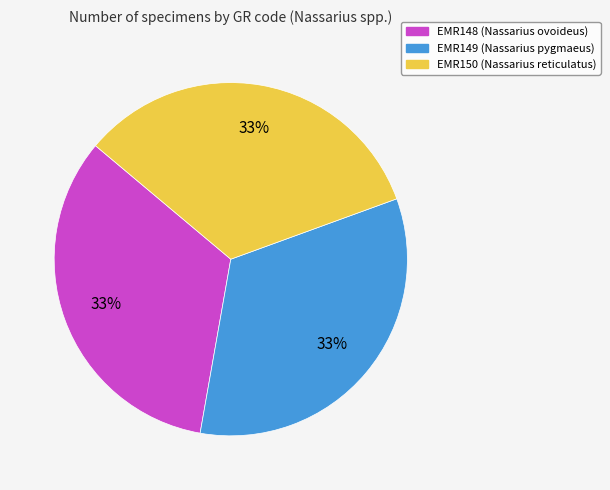

To the nearest percent, what is the average slice percentage?

33%